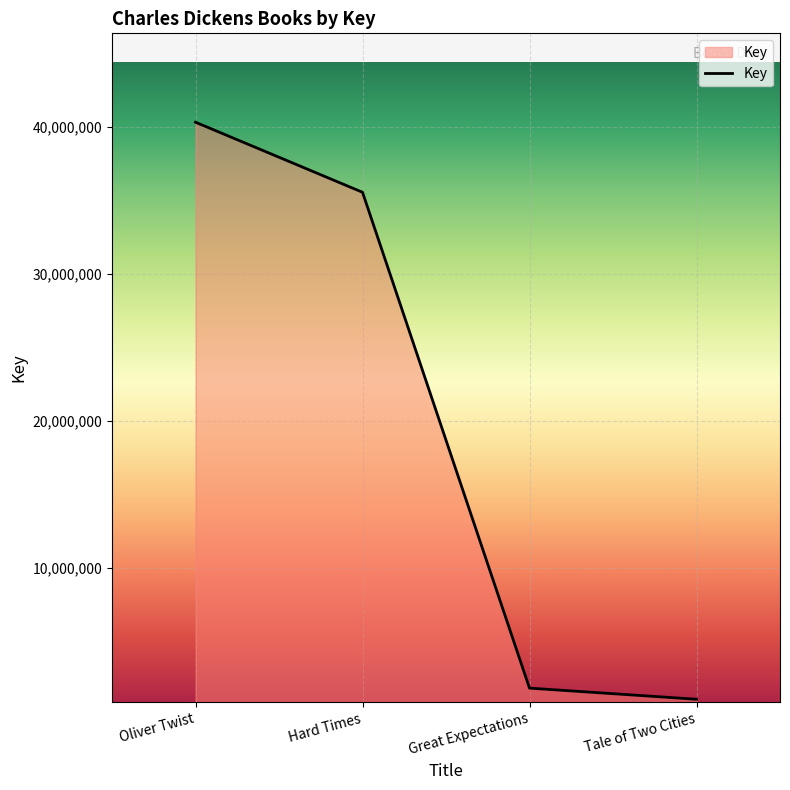

True or false: there are more than 2 points higher than both neighbors.

False